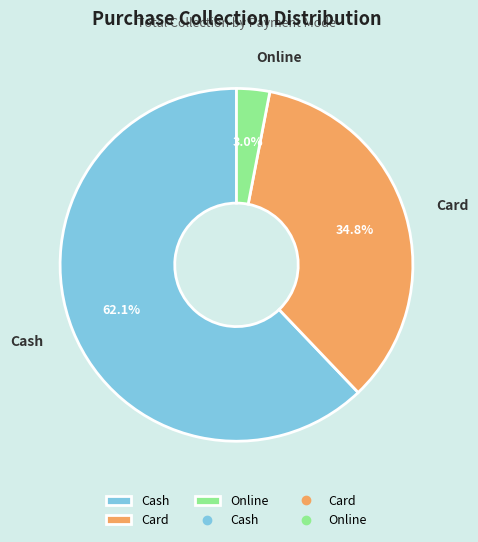

How much of the chart is everything except Online?

97.0%